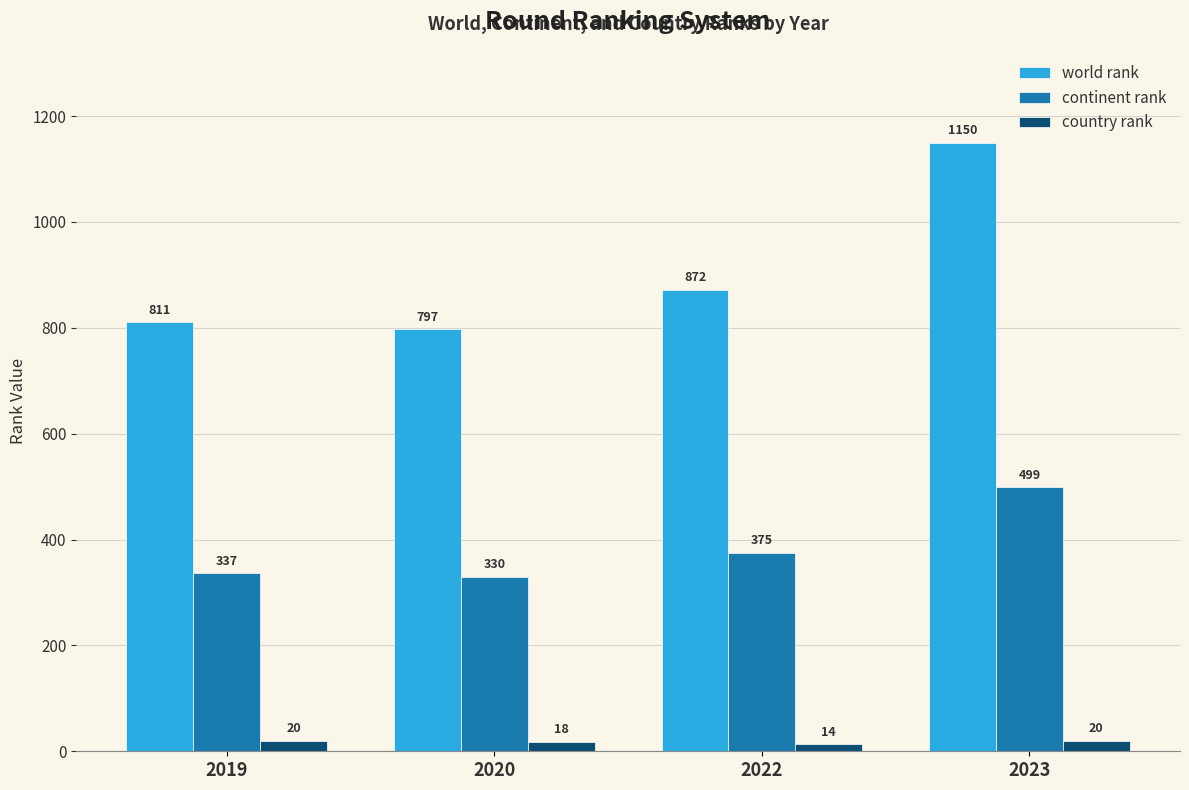

At which category does the chart reach its peak across all series?

2023